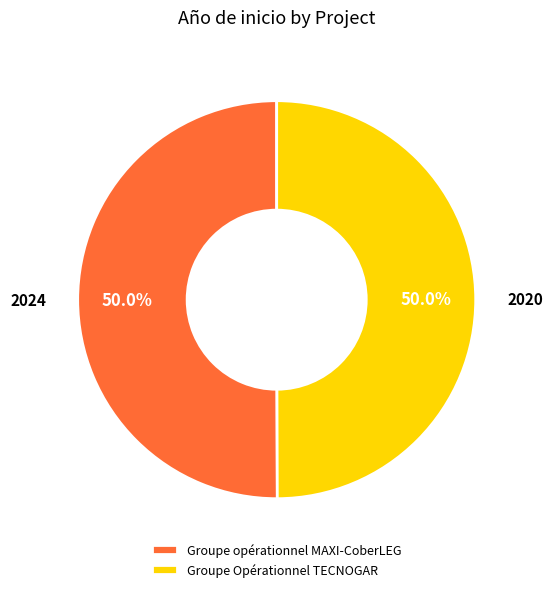

Combined, do Groupe opérationnel MAXI-CoberLEG and Groupe Opérationnel TECNOGAR account for over 50%?

Yes